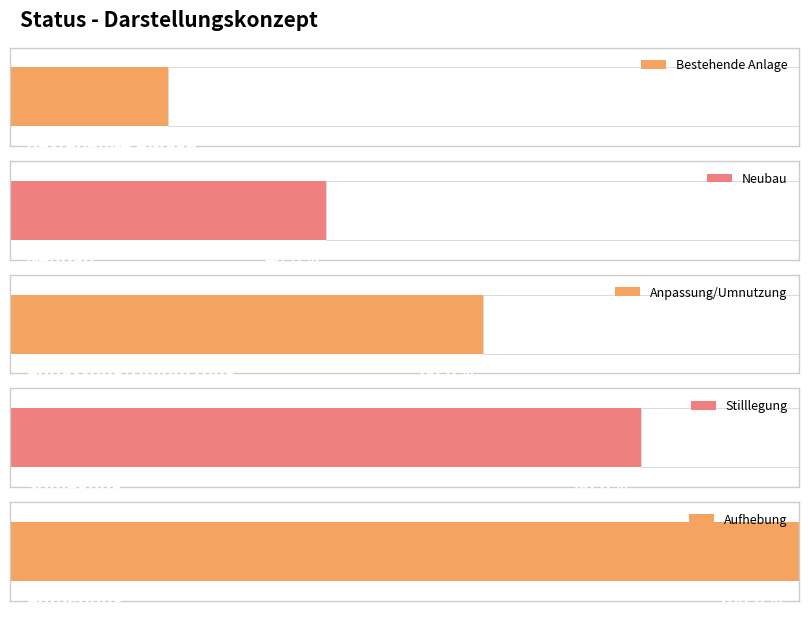

True or false: the data shows 3 at Neubau.

False